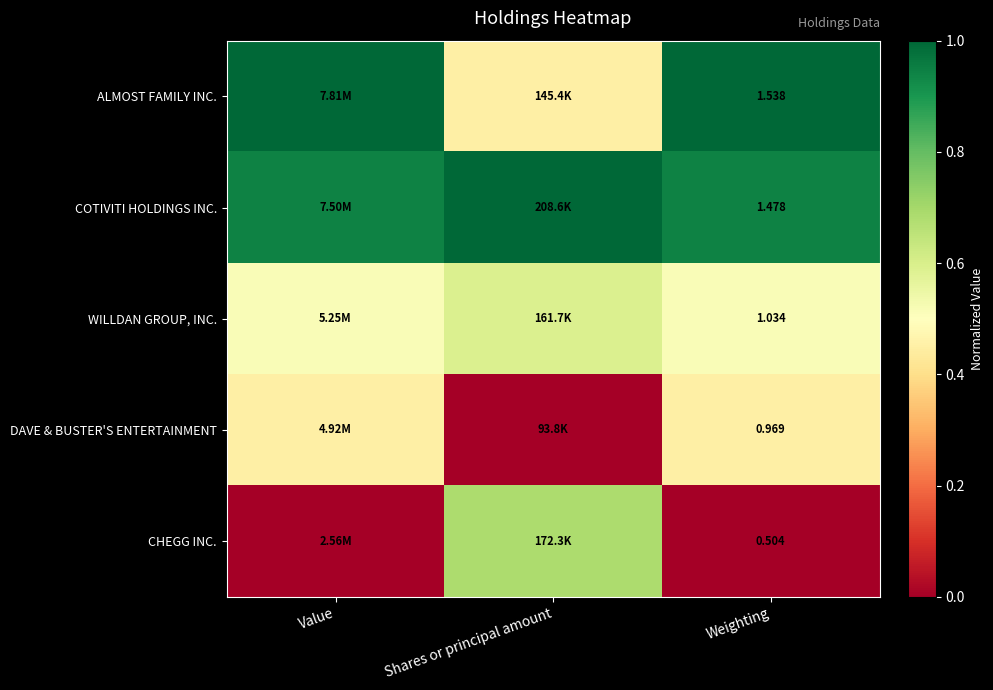

Is the value of CHEGG INC. at Weighting greater than the value of COTIVITI HOLDINGS INC. at Weighting?

No